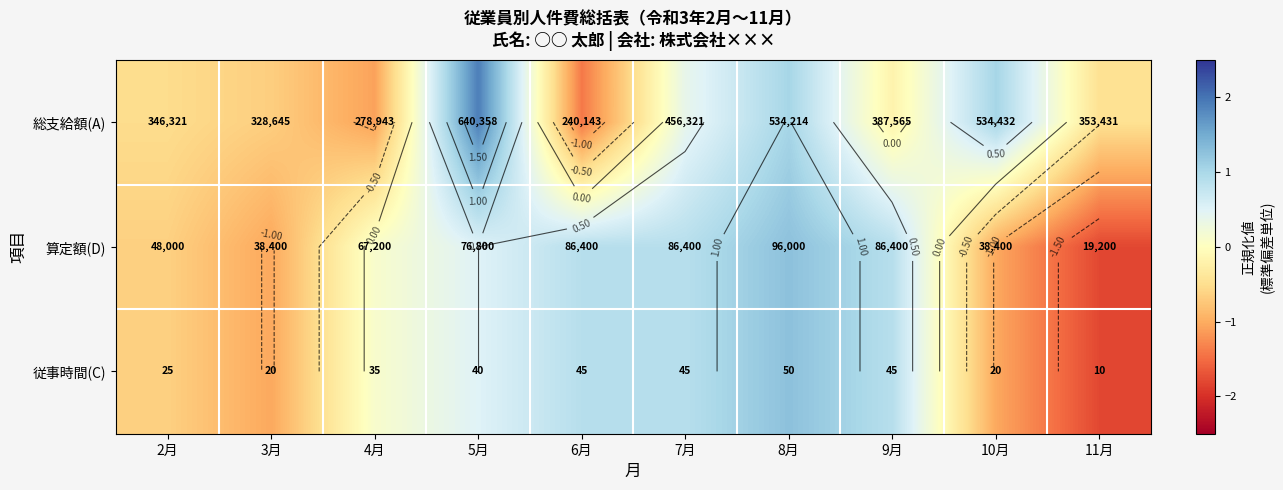

Rank the series by their average value, from lowest to highest.

従事時間(C), 算定額(D), 総支給額(A)